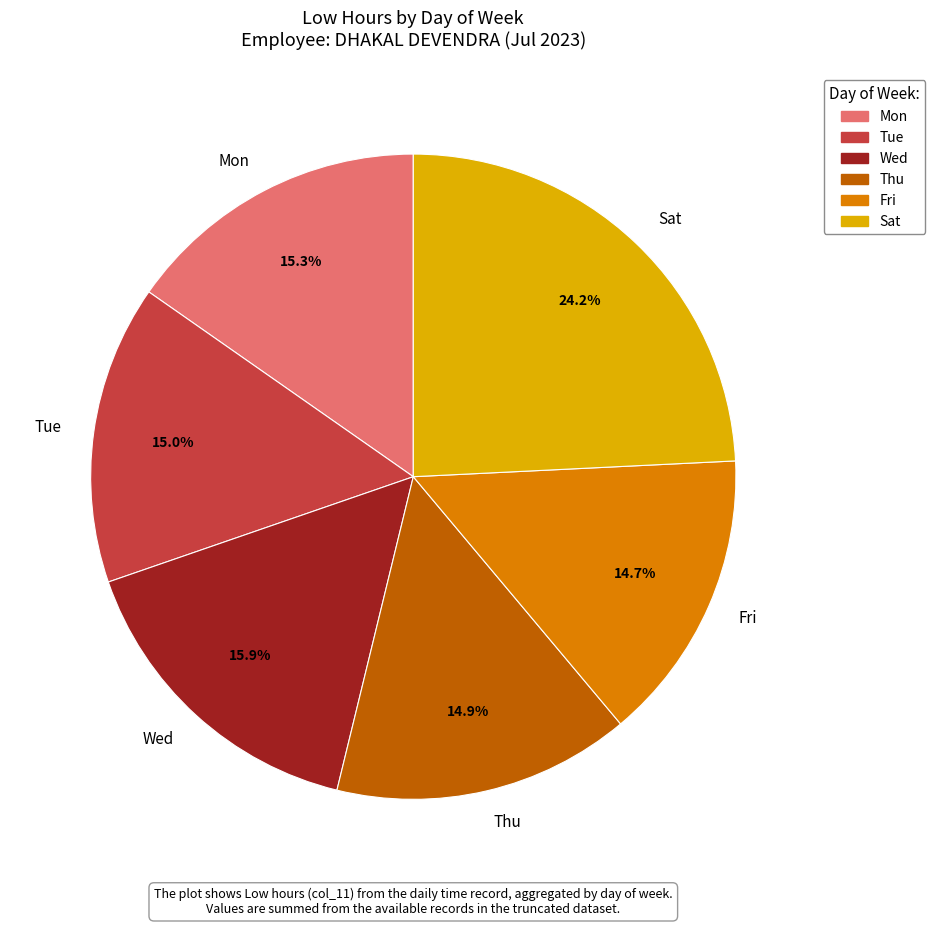

Count the number of slices in the pie.

6